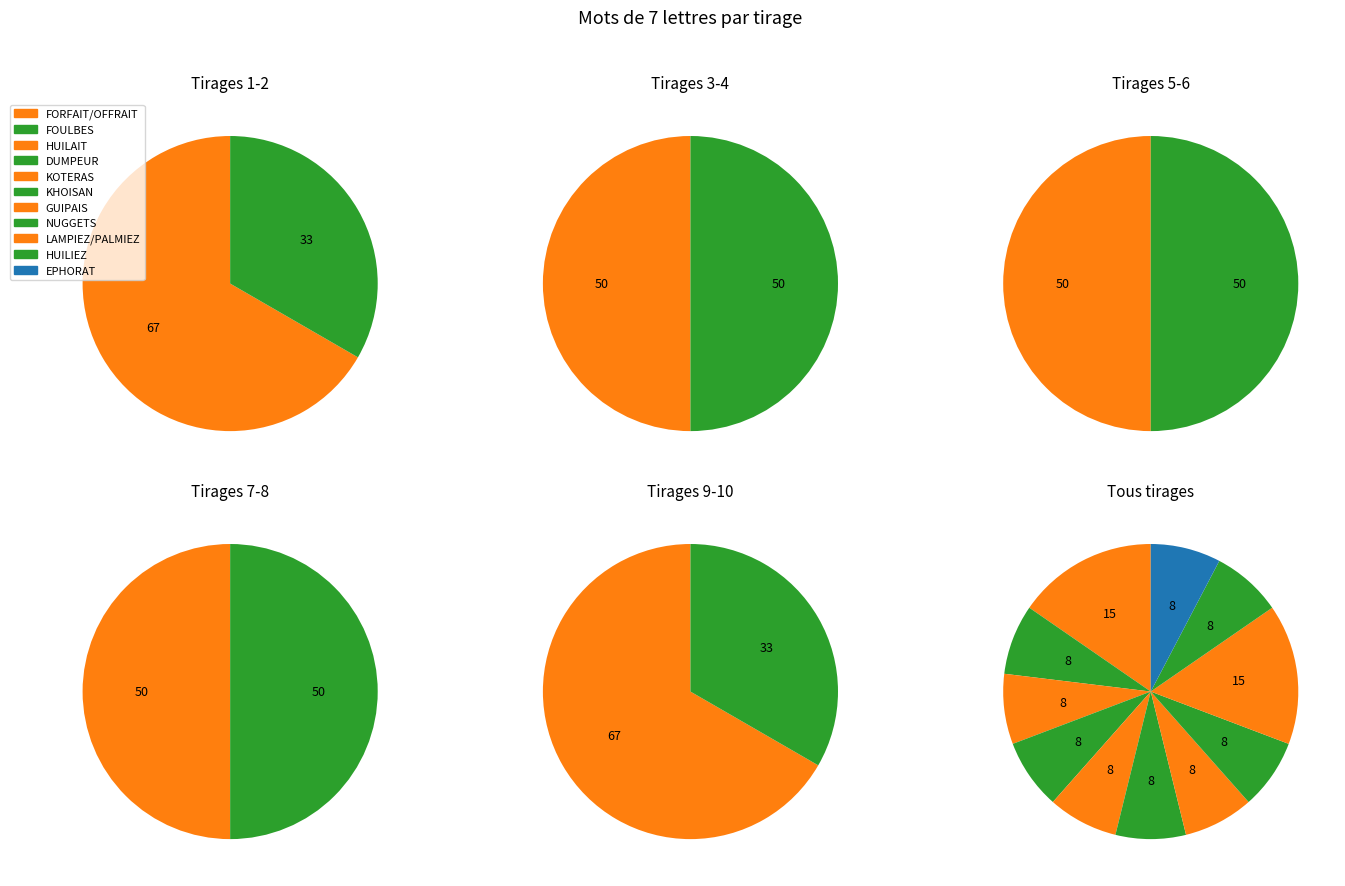

What percentage is the KHOISAN slice, to the nearest percent?

8%